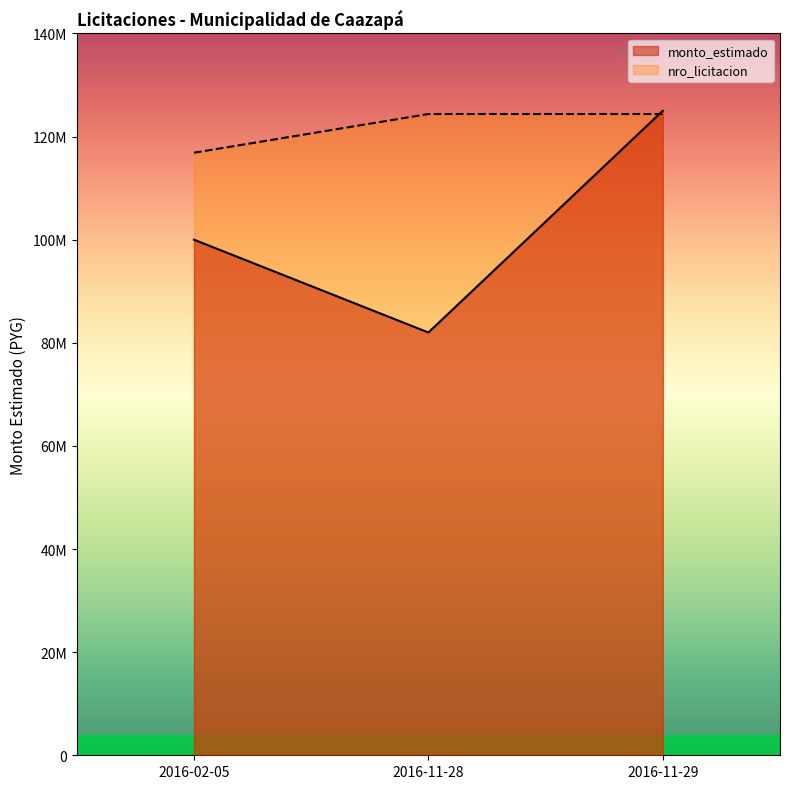

What is the label of the 1st point from the left?

2016-02-05